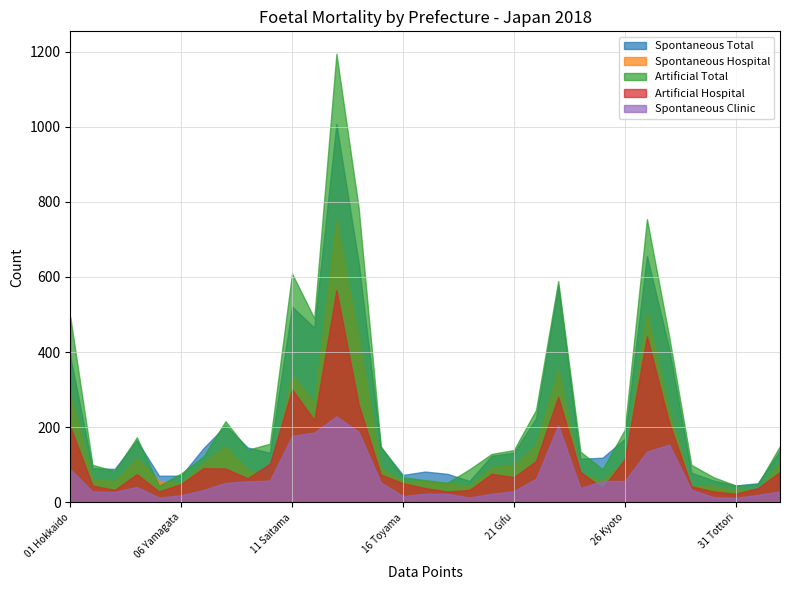

What is the minimum value for Artificial Hospital?

23